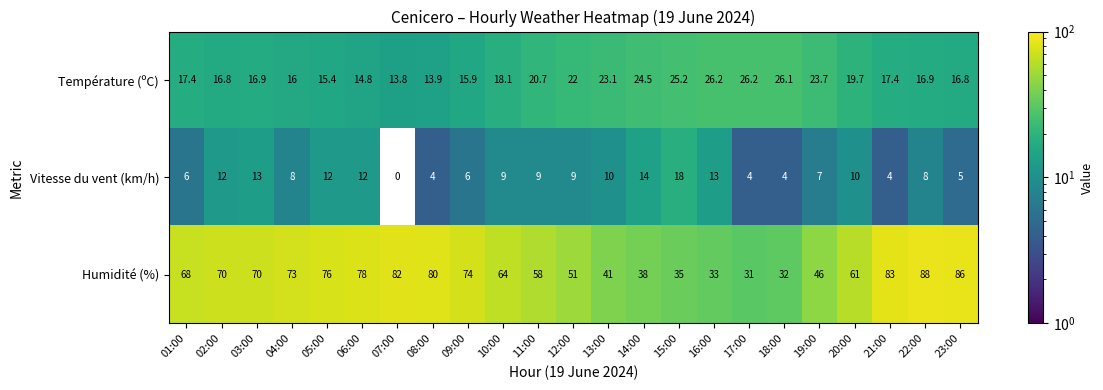

List the series in order of their peak value, highest first.

Humidité (%), Température (ºC), Vitesse du vent (km/h)